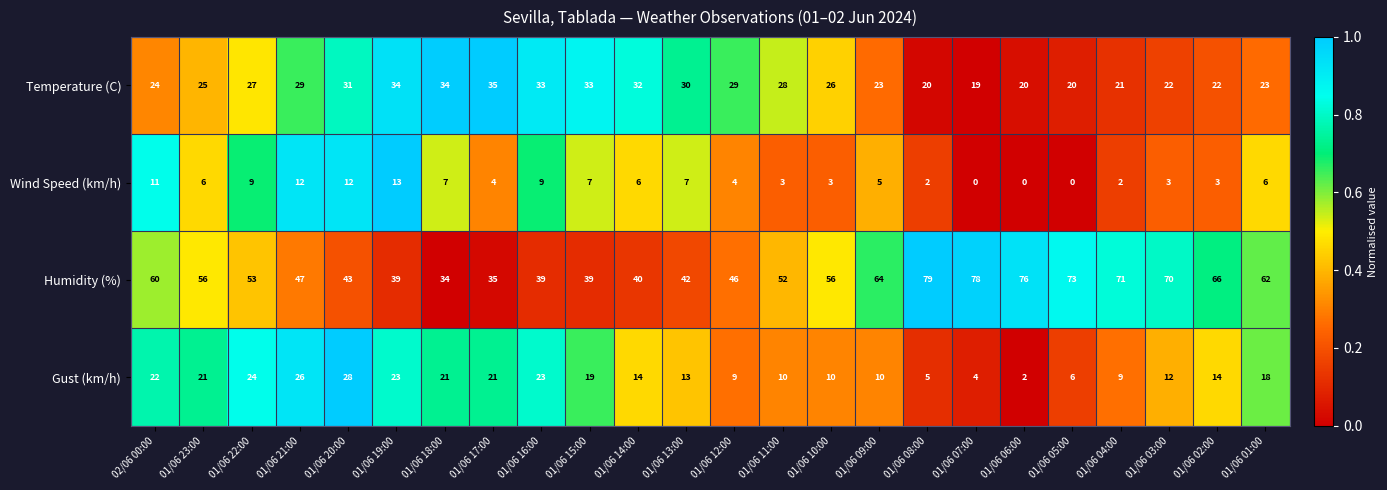

Which label corresponds to the largest value in the chart?

01/06 08:00